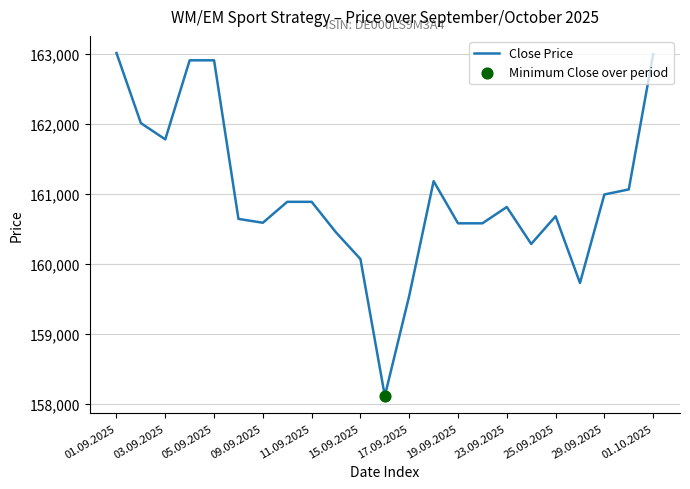

What is the greatest value displayed?

163007